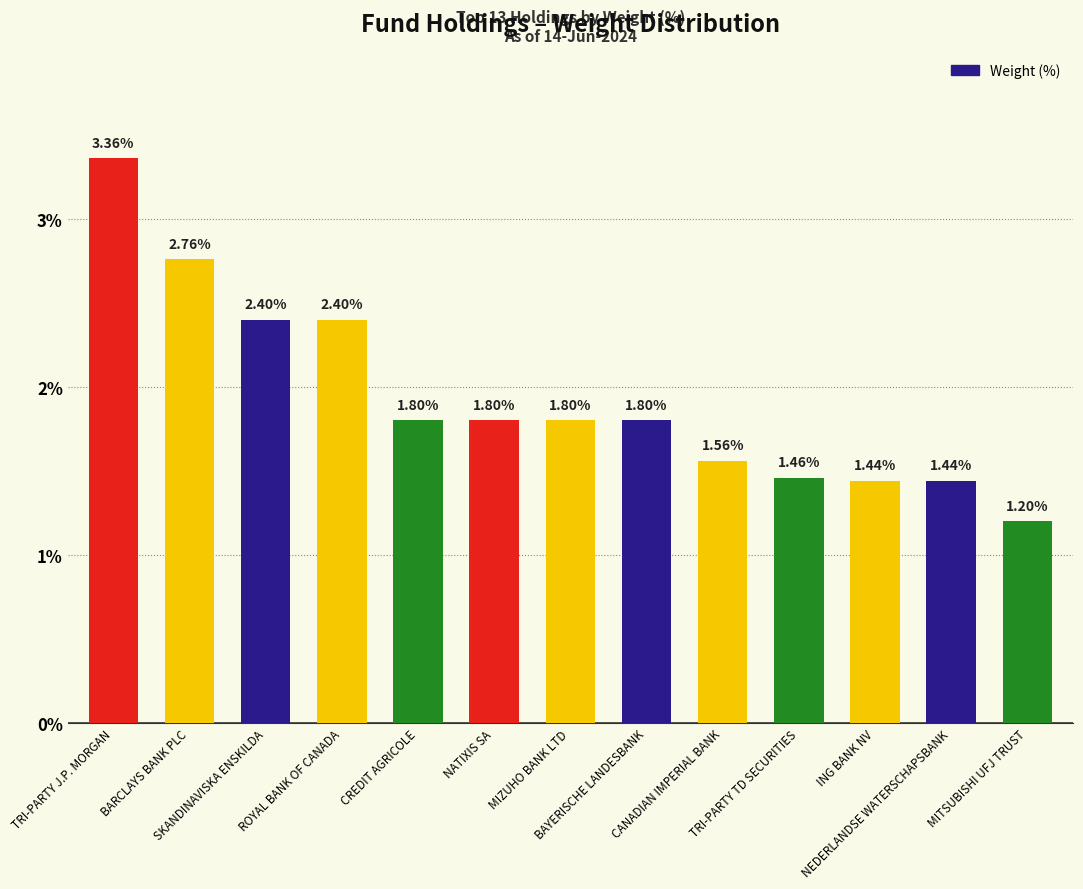

What is the difference between the maximum and minimum values?

2.2